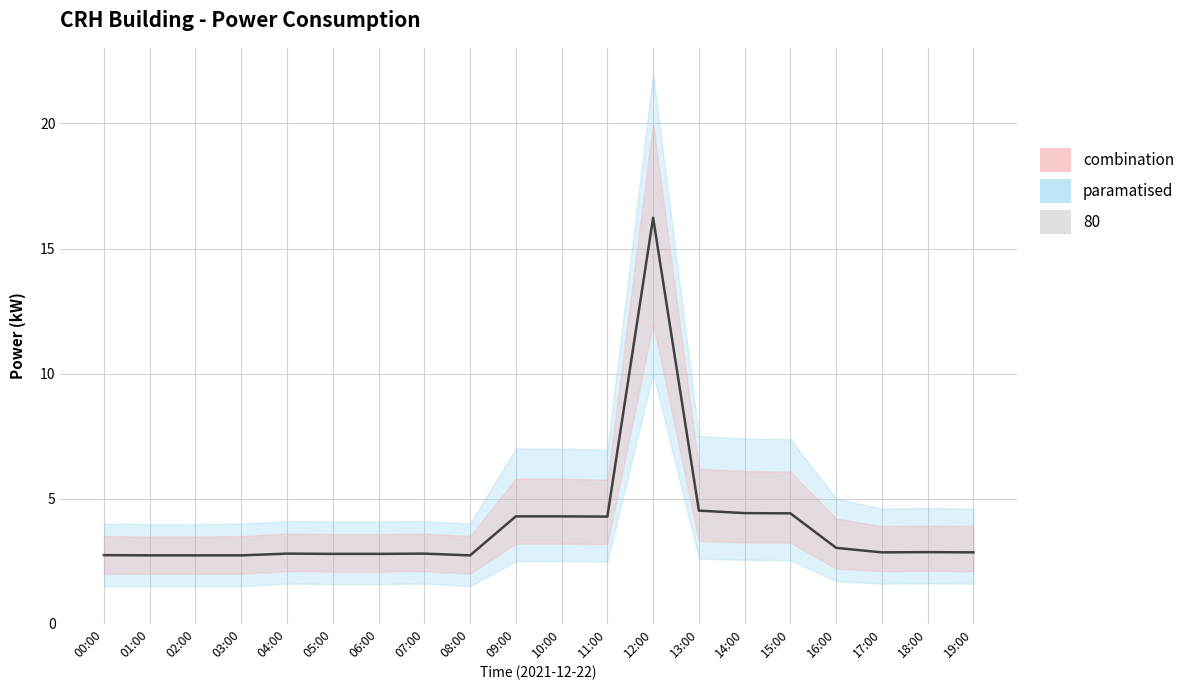

What is the value of the 16th point from the left?

4.4